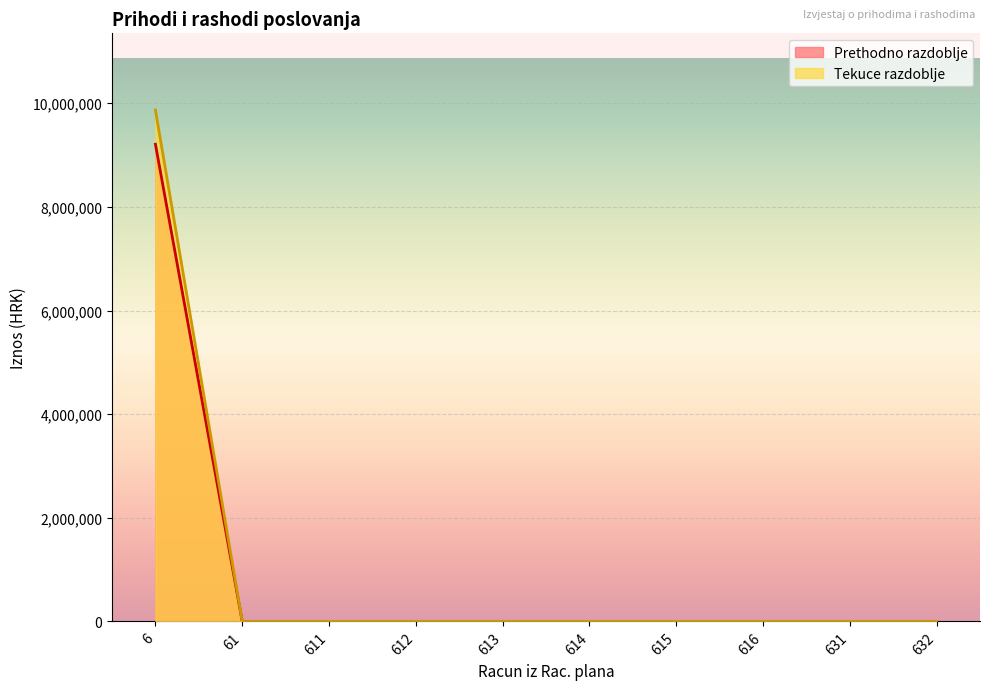

The value of Tekuce razdoblje at 613 is 4225405.3. True or false?

False